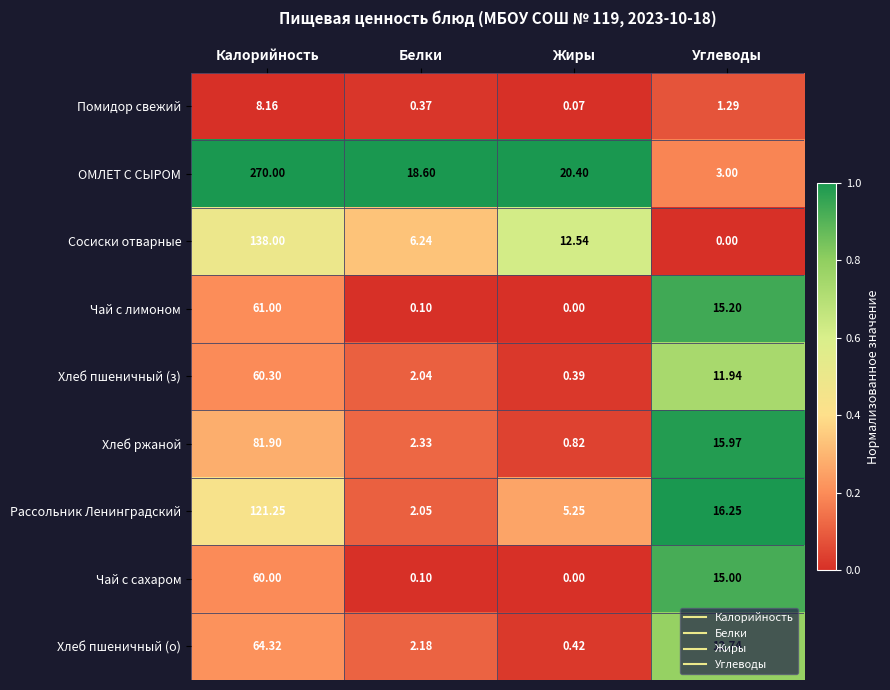

List the series in order of their peak value, lowest first.

Помидор свежий, Чай с сахаром, Хлеб пшеничный (з), Чай с лимоном, Хлеб пшеничный (о), Хлеб ржаной, Рассольник Ленинградский, Сосиски отварные, ОМЛЕТ С СЫРОМ